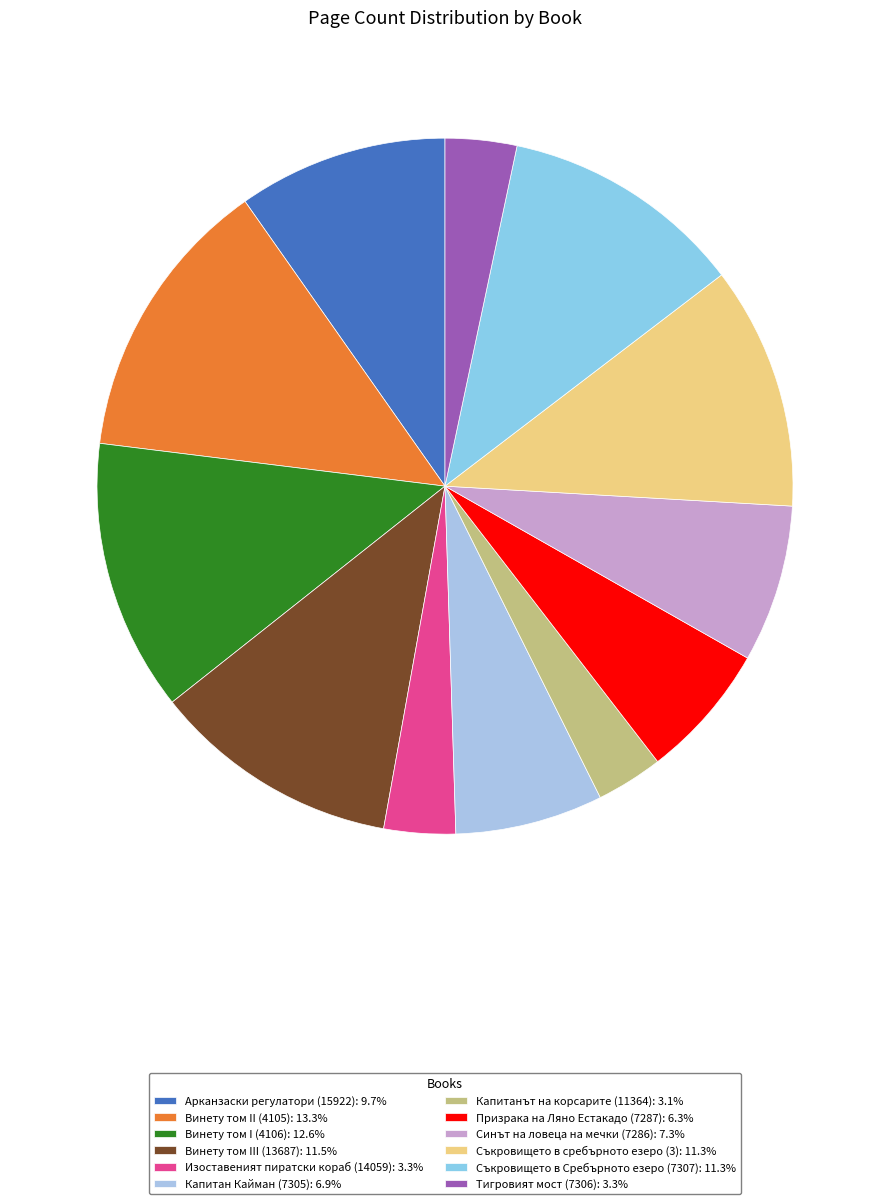

To the nearest percent, what portion does Винету том III (13687) represent?

12%